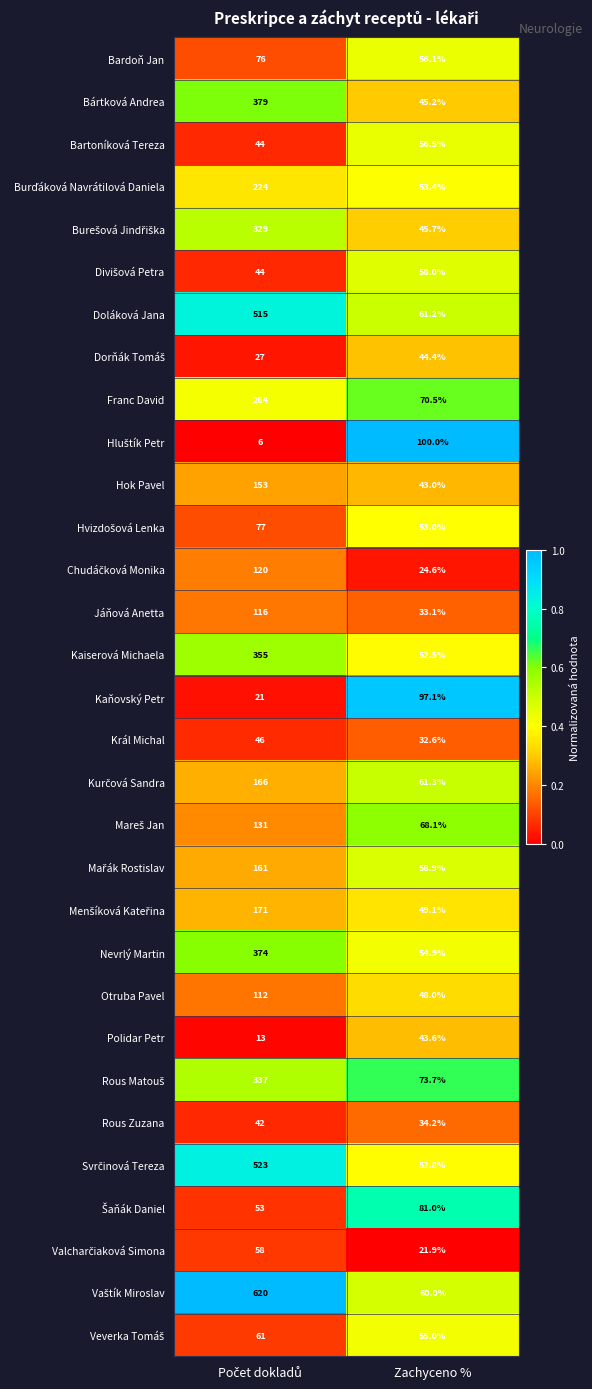

What is the average value of the Rous Zuzana series?

38.1